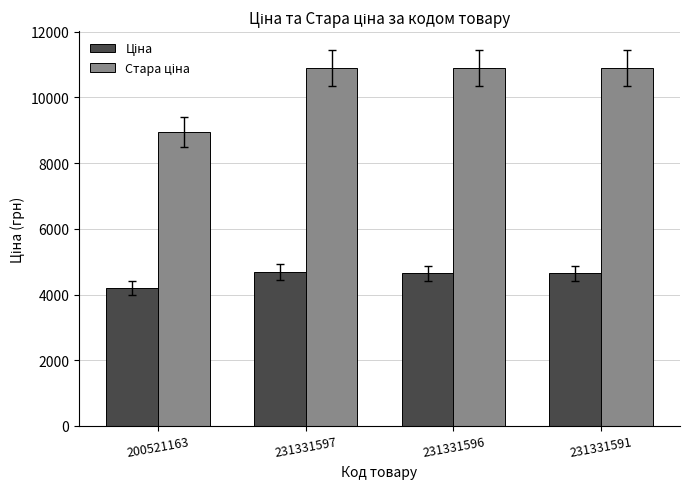

What is the total value across all series at 231331597?

15581.8